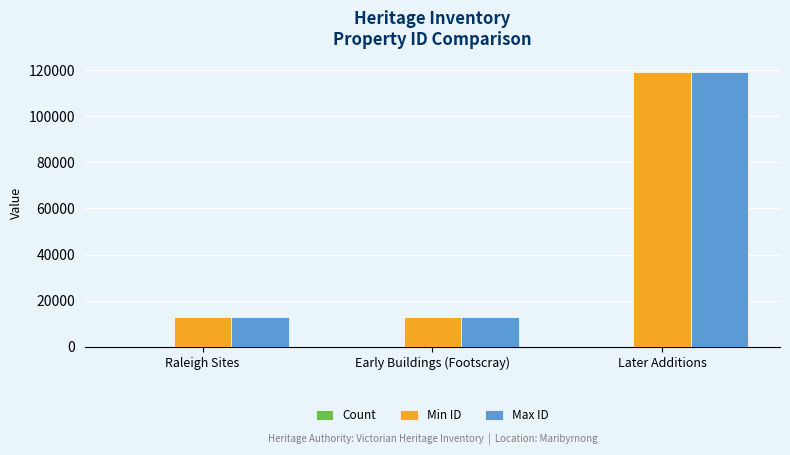

What is the sum of all Max ID values?

145138